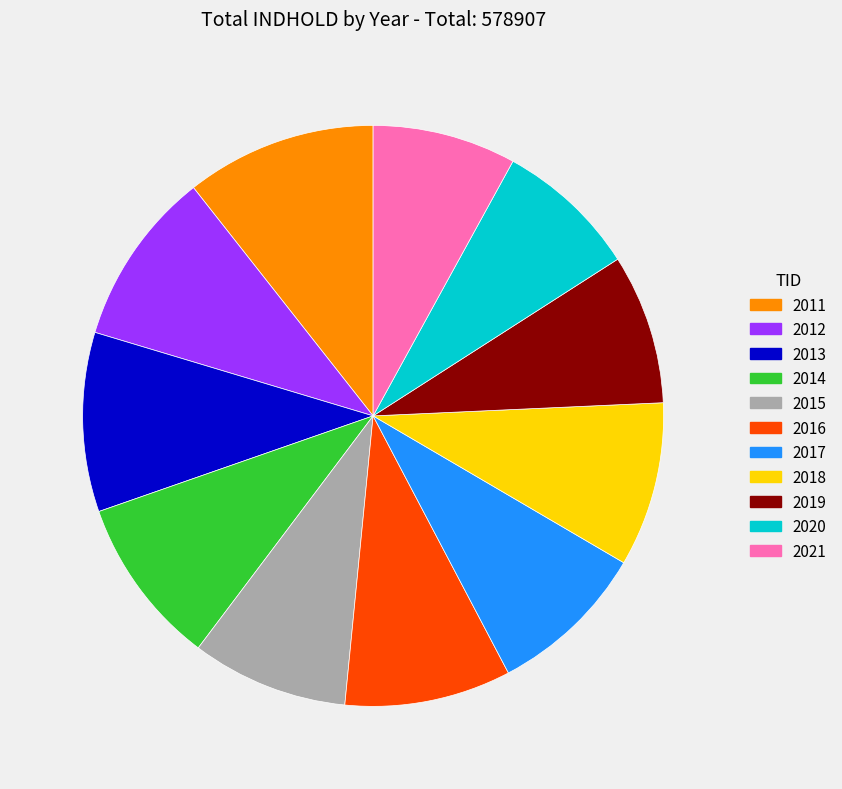

Is it true that 2011 is 11% of the pie?

True